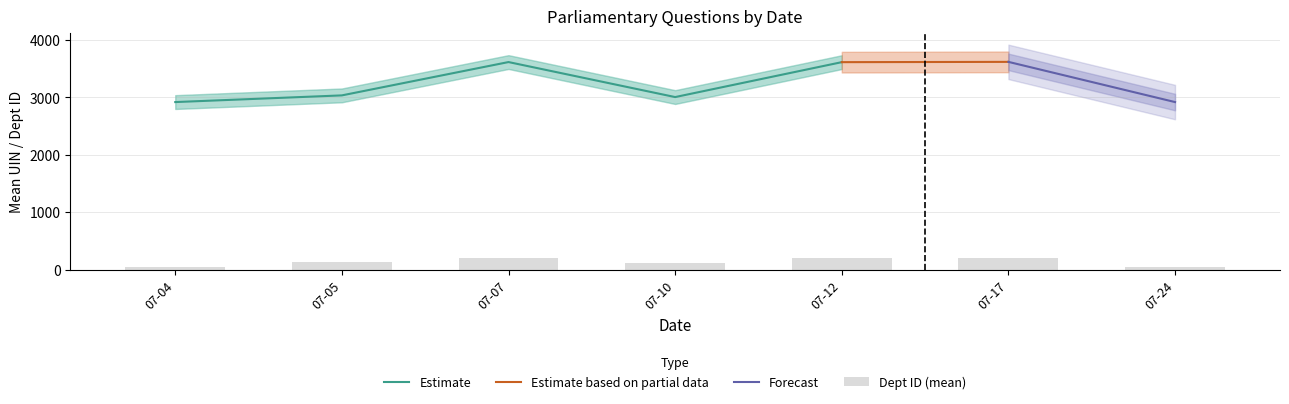

The value of Estimate at 07-05 is 3034.3. True or false?

True